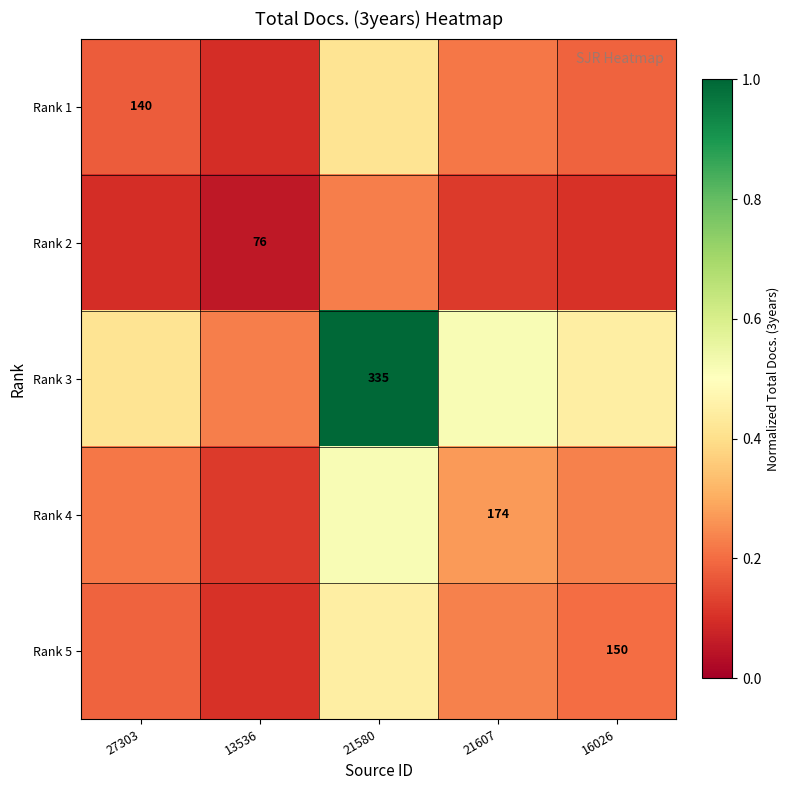

Read the Rank 5 value at 27303.

0.2